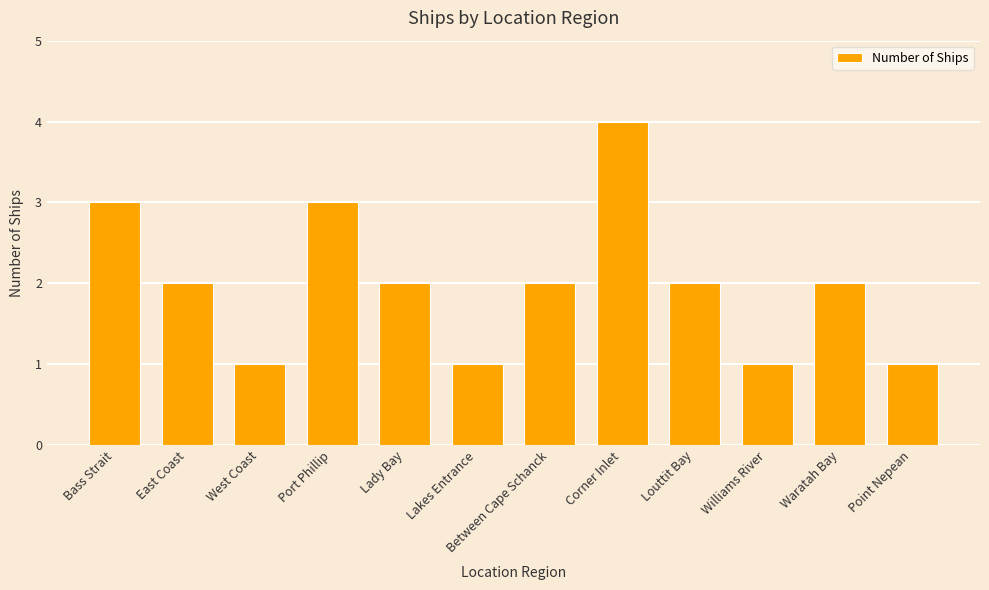

What is the ratio of the value at Point Nepean to the value at Bass Strait?

0.3